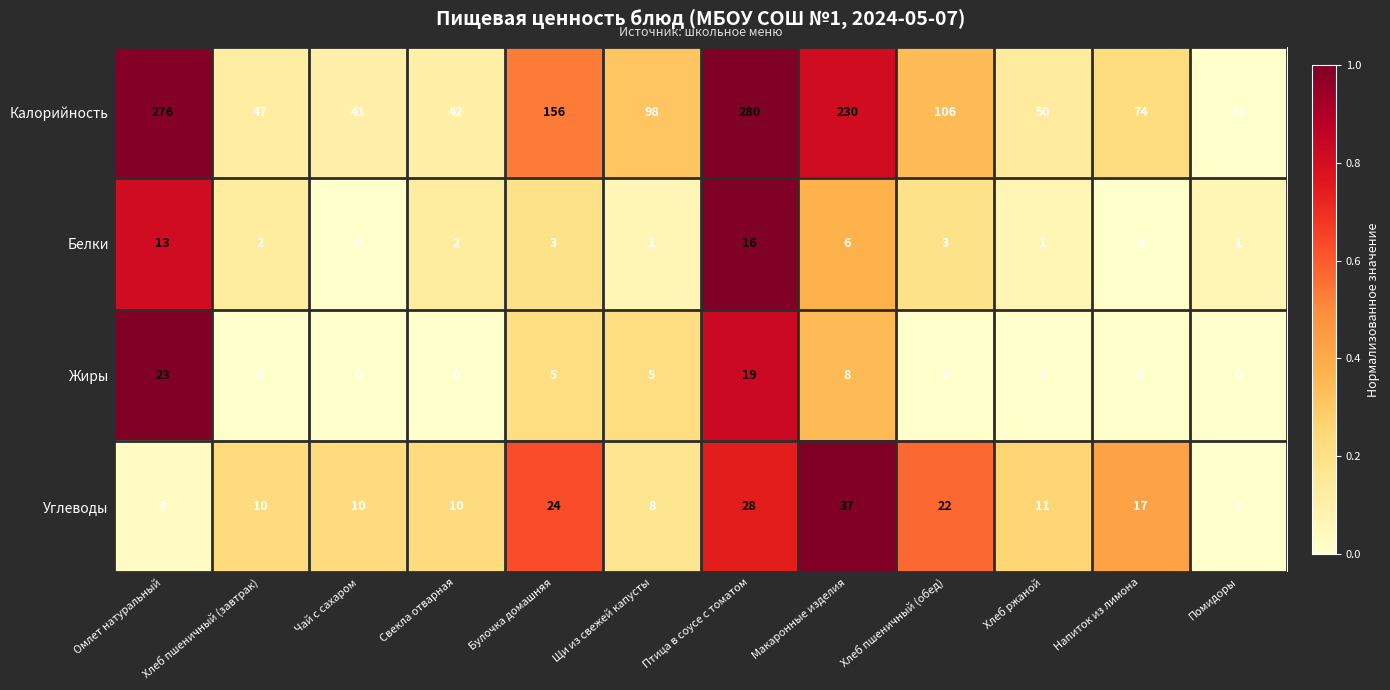

At which category is the sum across all series the highest?

Птица в соусе с томатом